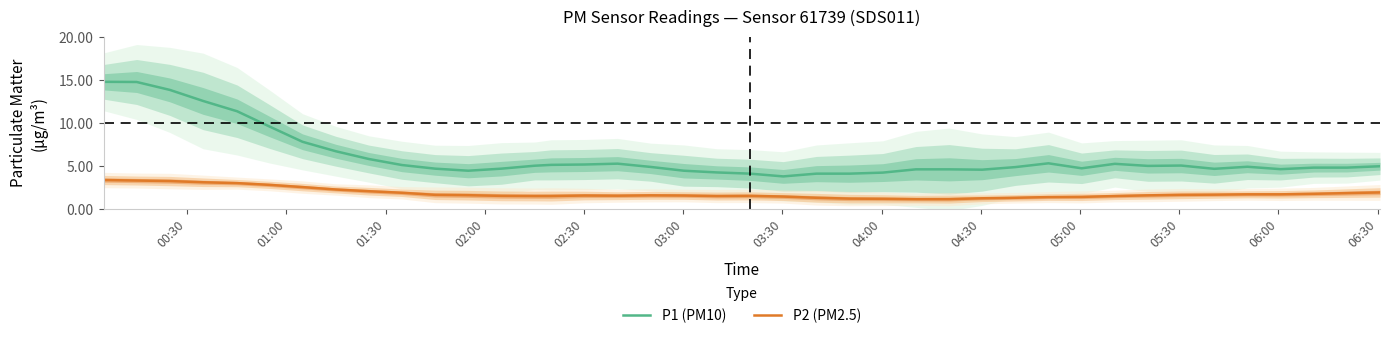

True or false: P2 (PM2.5) and P1 (PM10) intersect in this chart.

False